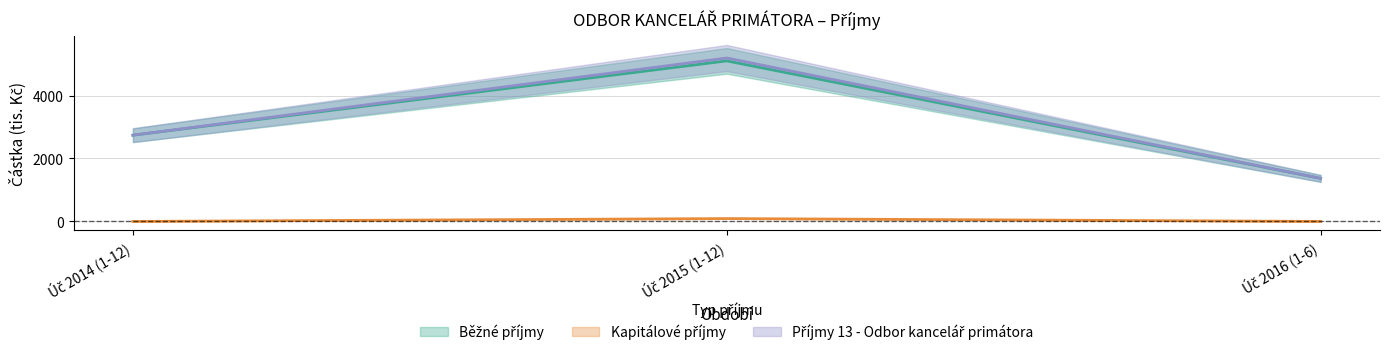

Does the chart display data point markers on the line(s)?

No